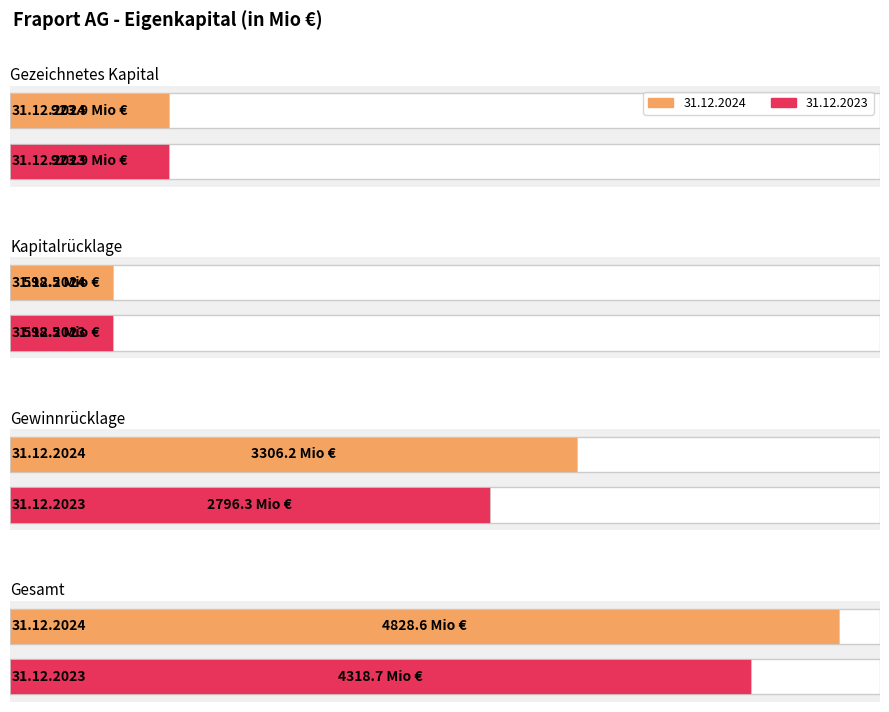

What is the difference between the maximum and second lowest values in the 31.12.2024 series?

3904.7